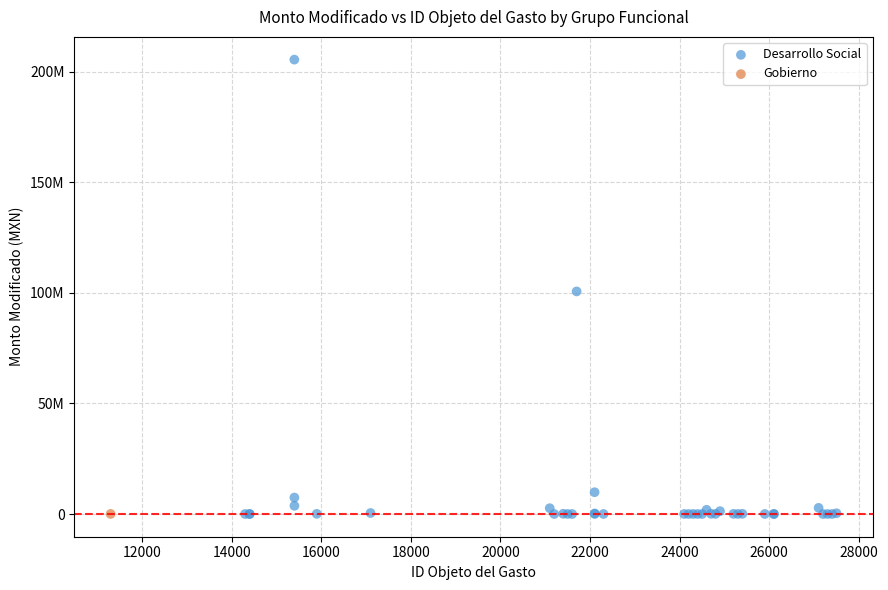

What are all the series names shown in the legend?

Desarrollo Social, Gobierno